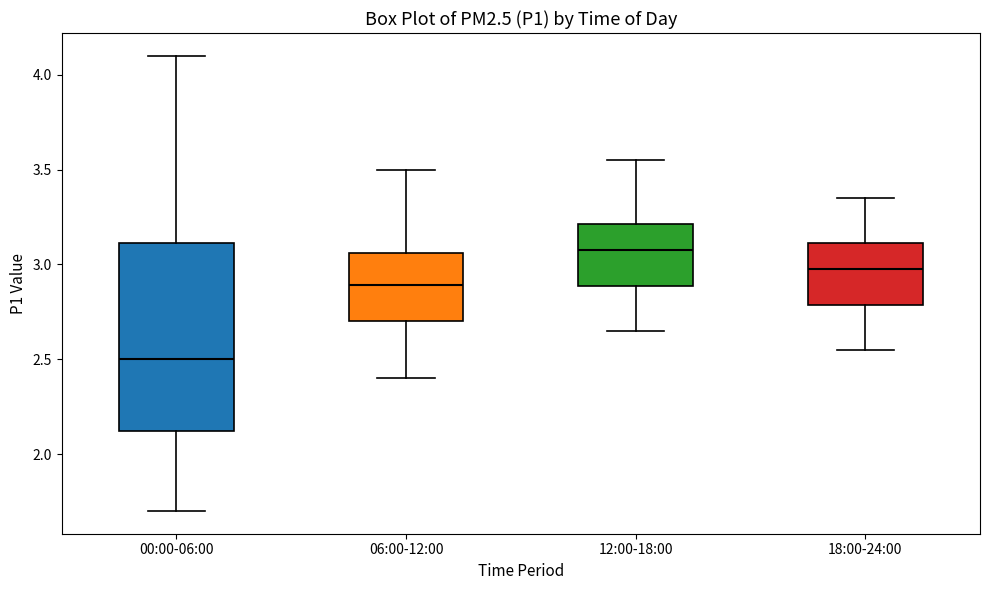

Reading left to right, read every box against the y-axis: the position of its median line, the range the box covers, and the ends of its whiskers. The values are not printed on the chart, so give them approximately, as read against the axis.

00:00-06:00: median 2.50, box 2.10 to 3.10, whiskers 1.70 to 4.10
06:00-12:00: median 2.90, box 2.70 to 3.05, whiskers 2.40 to 3.50
12:00-18:00: median 3.10, box 2.90 to 3.20, whiskers 2.65 to 3.55
18:00-24:00: median 3.00, box 2.80 to 3.10, whiskers 2.55 to 3.35